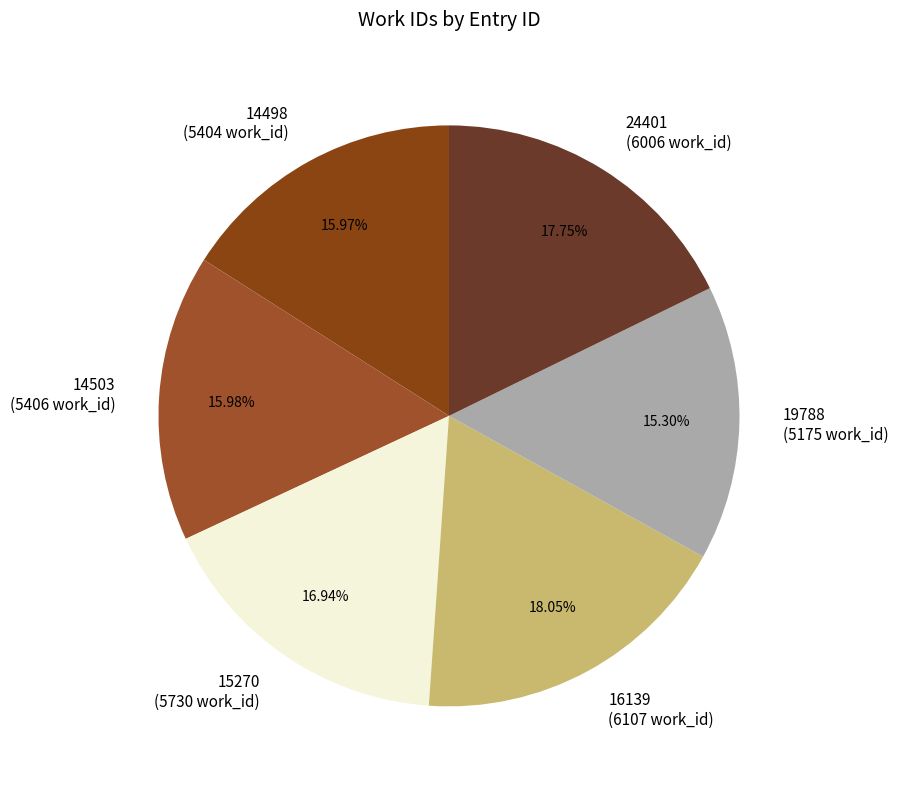

To the nearest percent, what is the combined percentage of 15270 and 16139?

35%